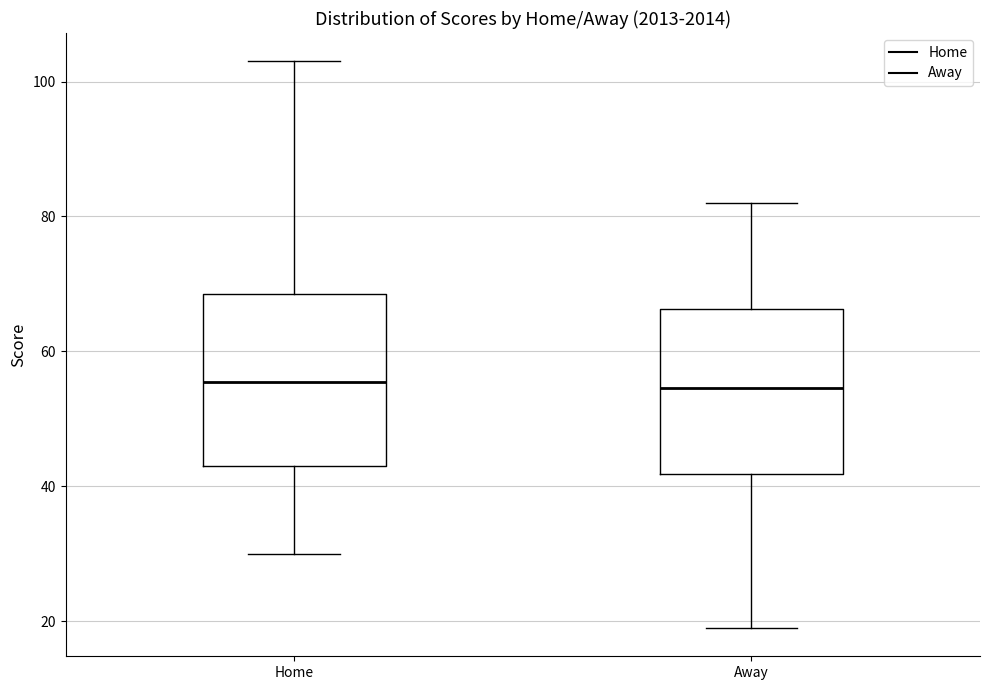

Where is the lower edge of the box for Away on the y-axis? The values are not printed on the chart, so give them approximately, as read against the axis.

42